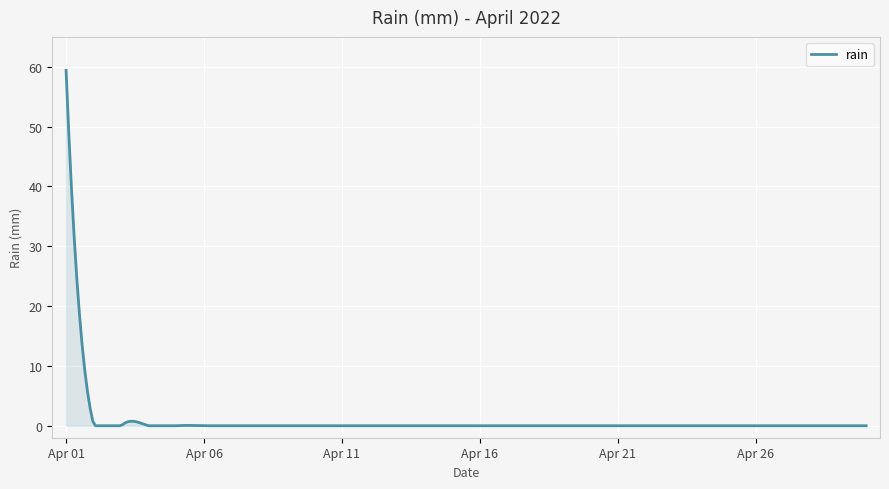

What is the greatest value displayed?

59.4